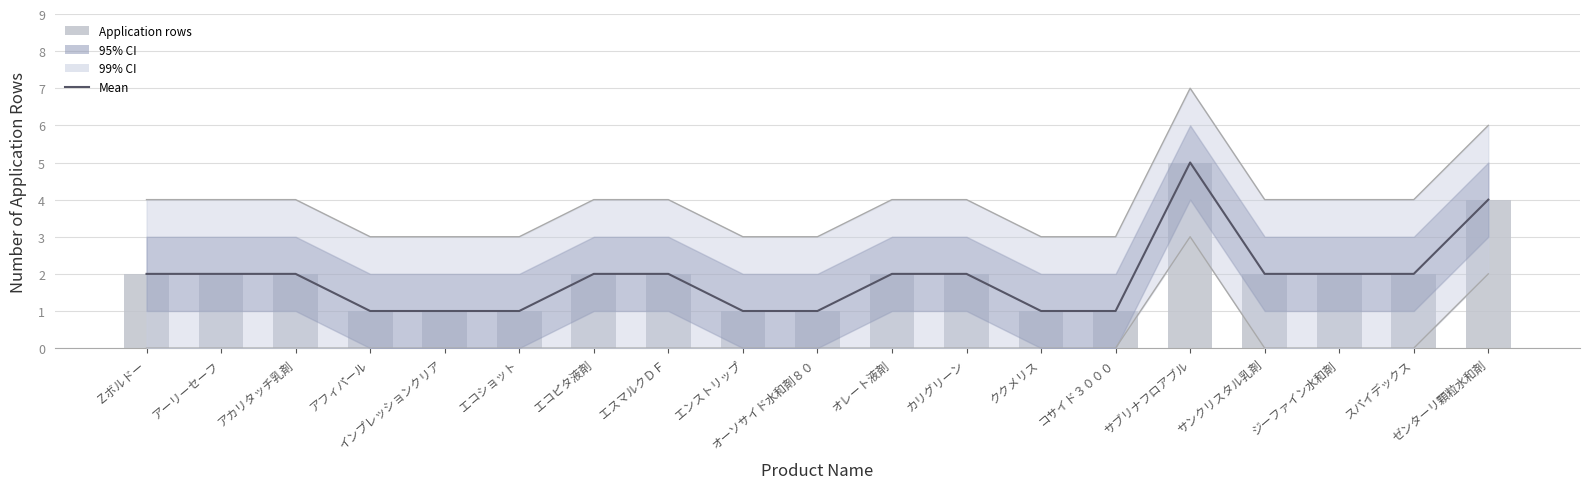

Reading left to right, transcribe all the data shown in this chart.

Mean: 2	2	2	1	1	1	2	2	1	1	2	2	1	1	5	2	2	2	4
Upper bound: 4	4	4	3	3	3	4	4	3	3	4	4	3	3	7	4	4	4	6
Lower bound: 0	0	0	0	0	0	0	0	0	0	0	0	0	0	3	0	0	0	2
Application rows: 2	2	2	1	1	1	2	2	1	1	2	2	1	1	5	2	2	2	4